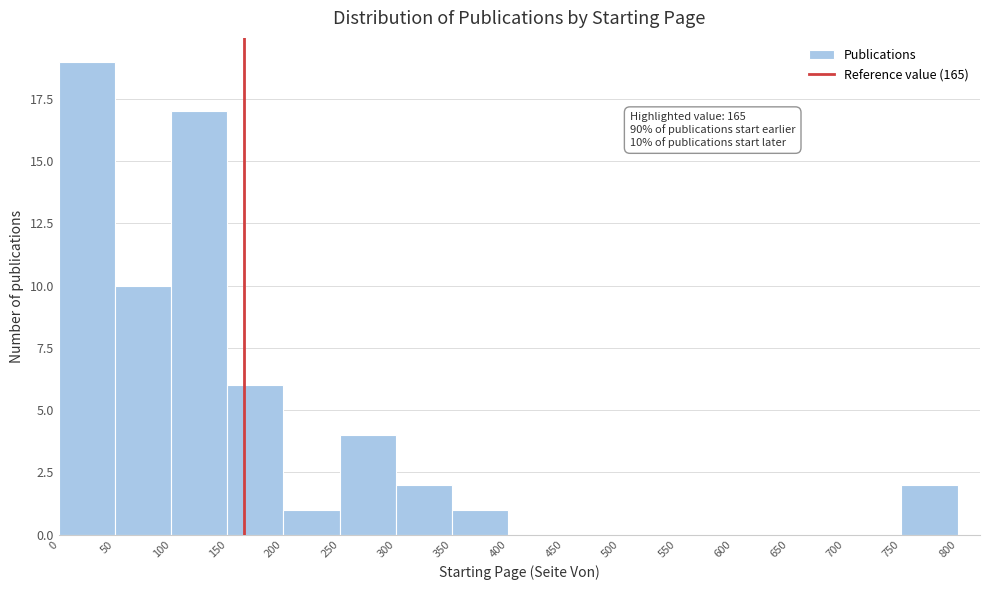

Over which range of the x-axis is the bar tallest?

0 to 50